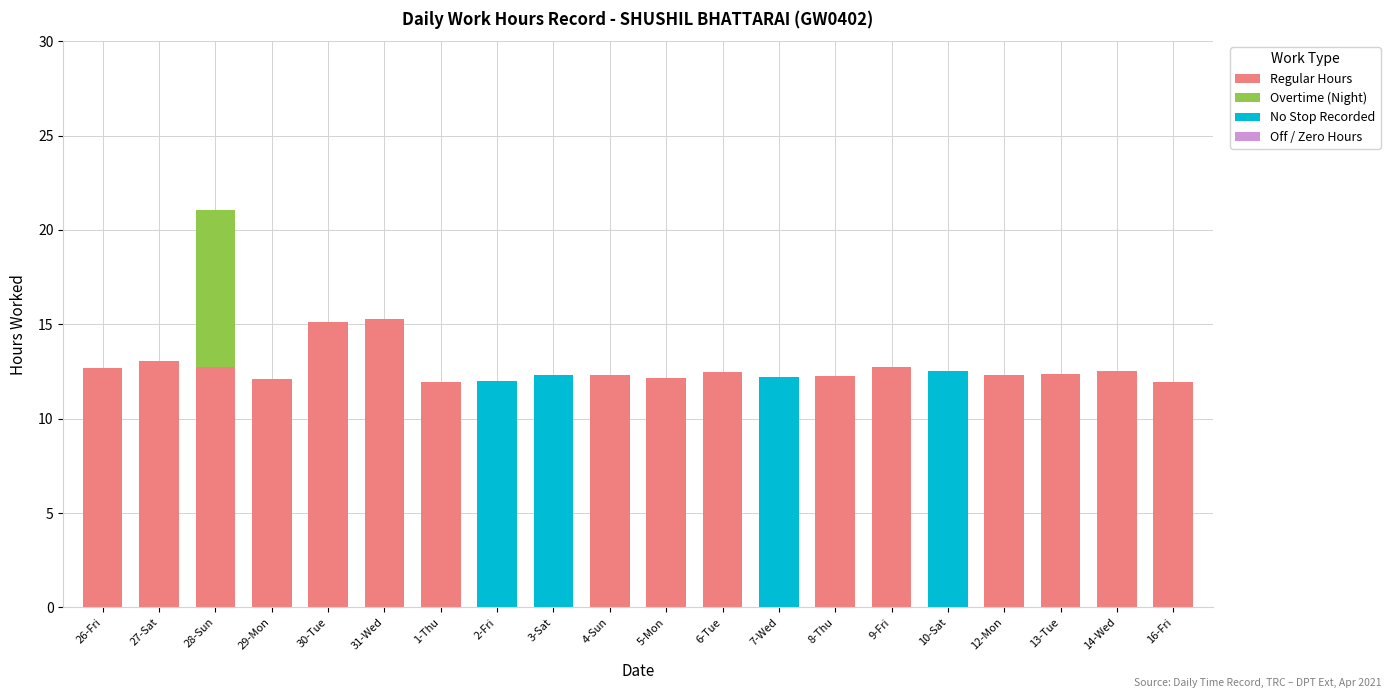

What is the highest value of the Regular Hours series?

15.3